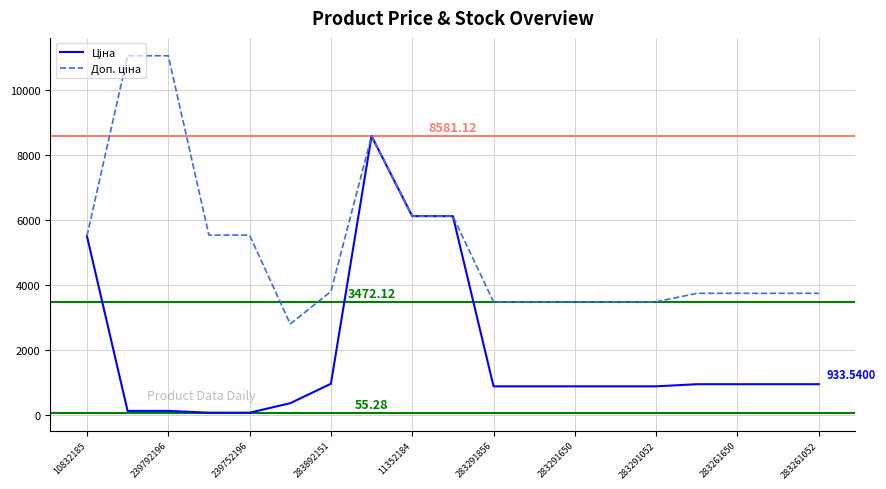

What is the maximum value for Доп. ціна?

11055.0